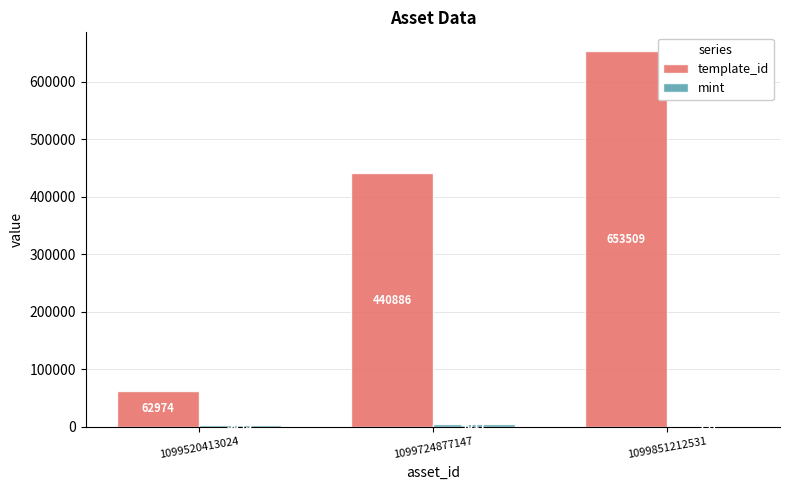

At which category is the sum across all series the highest?

1099851212531